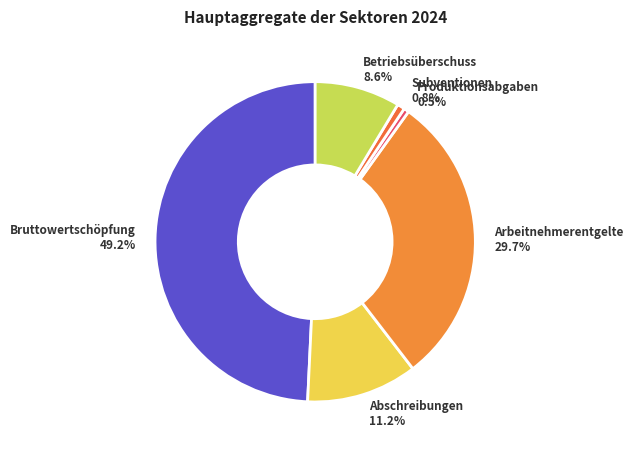

Which slice is the largest?

Bruttowertschöpfung